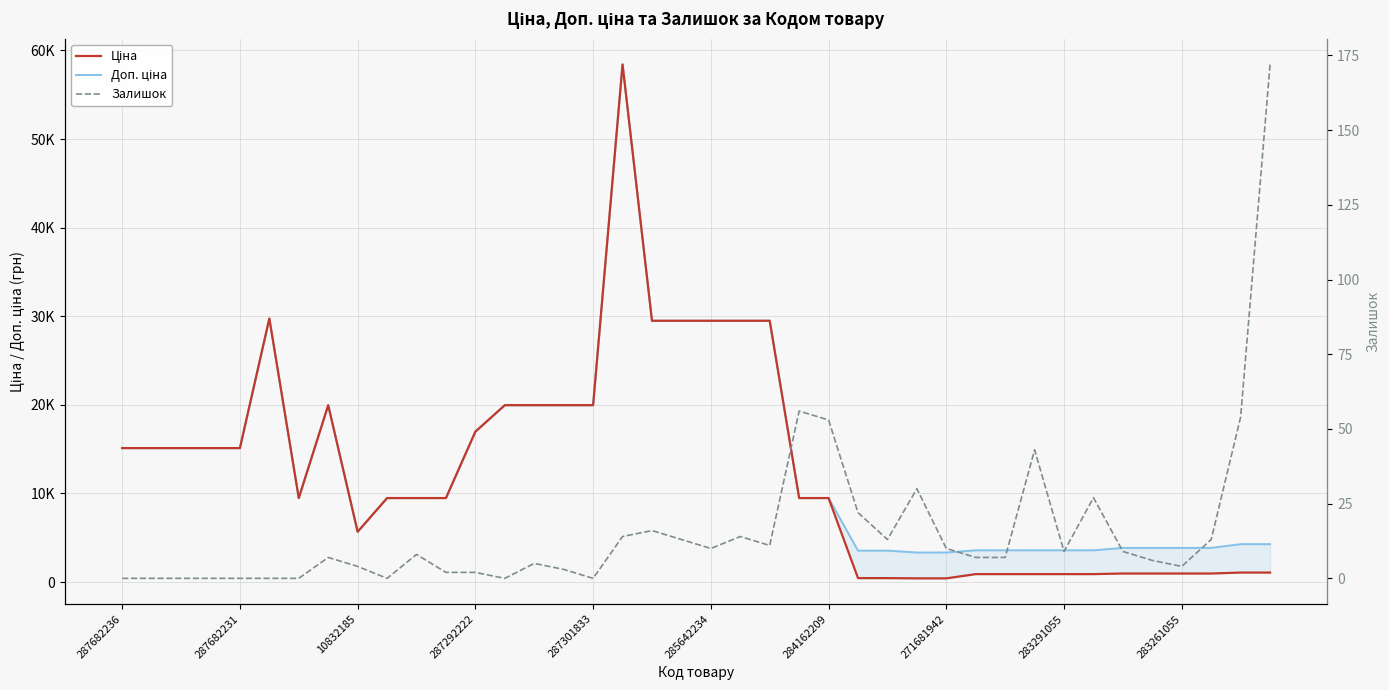

What is the value of the Доп. ціна point at the 14th from the left?

19964.2